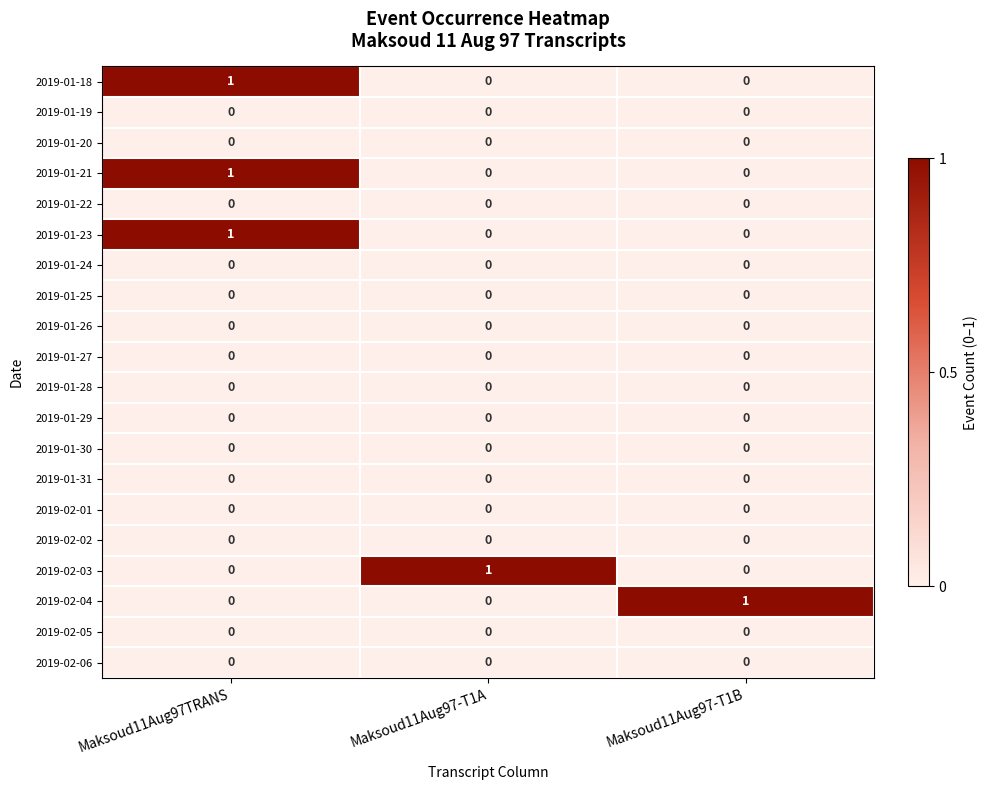

At how many categories does at least one series exceed 0?

3